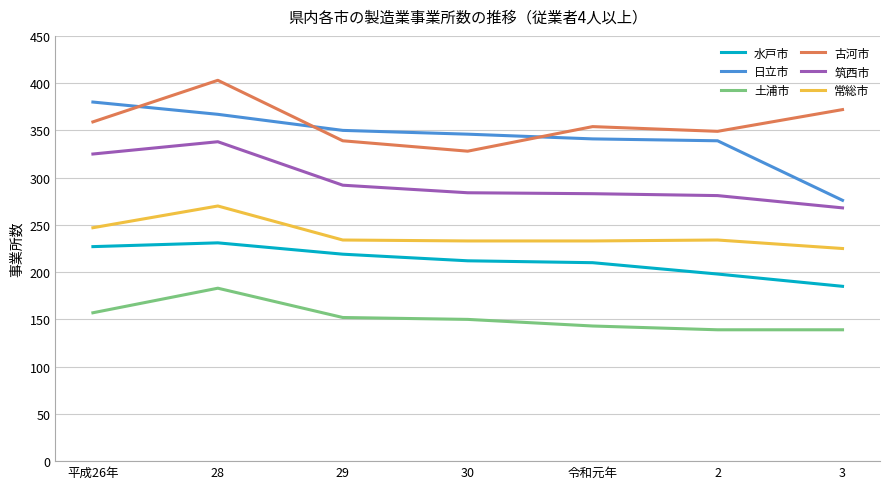

What position from the right is 3?

1